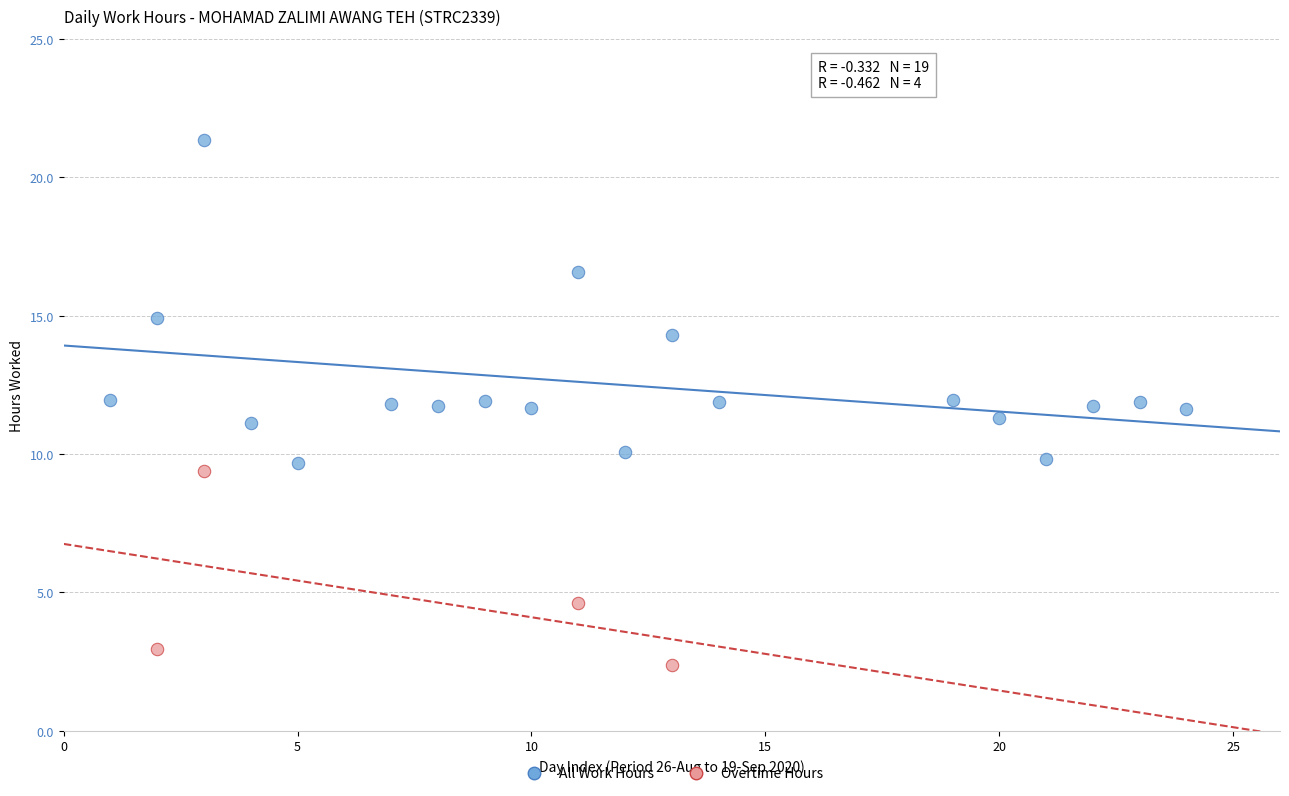

Which series has the largest Y range (max minus min)?

All Work Hours